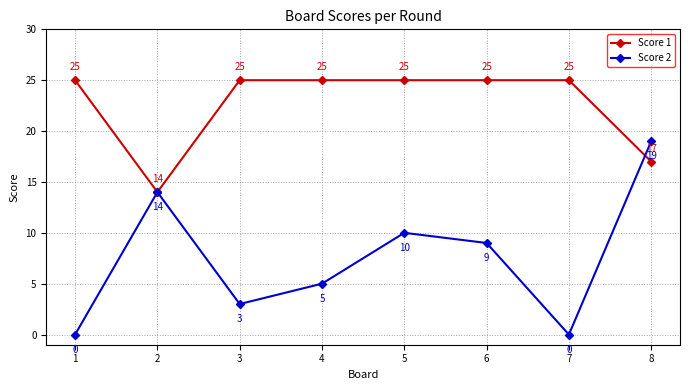

Count the number of data series in this chart.

2